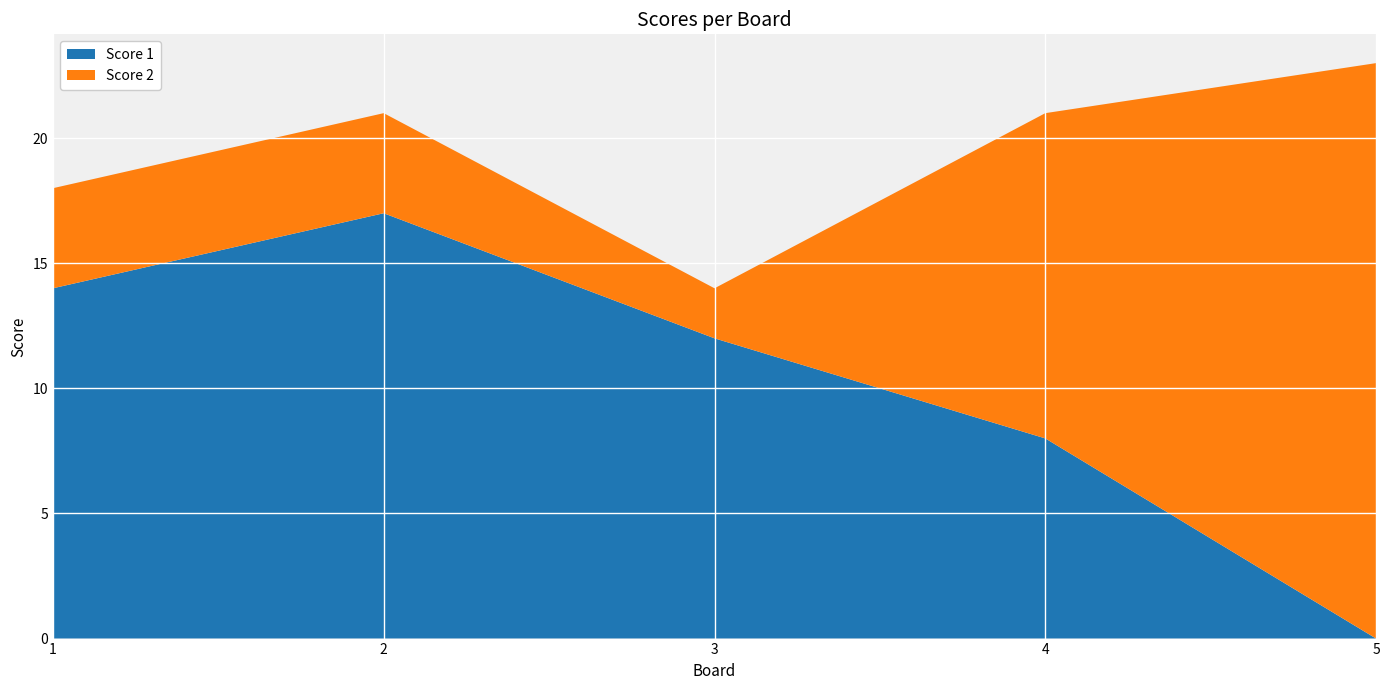

Reading right to left, extract all data points from this chart.

Score 1: 5=0	4=8	3=12	2=17	1=14
Score 2: 5=23	4=13	3=2	2=4	1=4